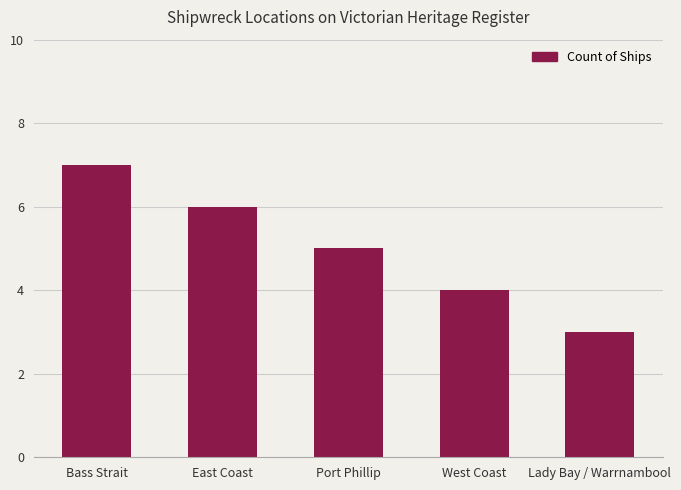

Between Lady Bay / Warrnambool and Bass Strait, which is larger?

Bass Strait